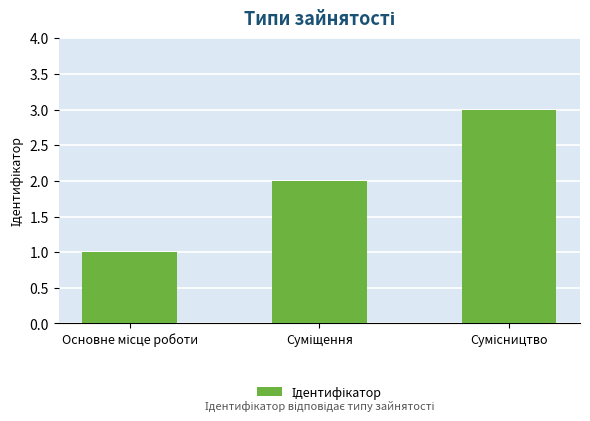

What is the greatest value displayed?

3